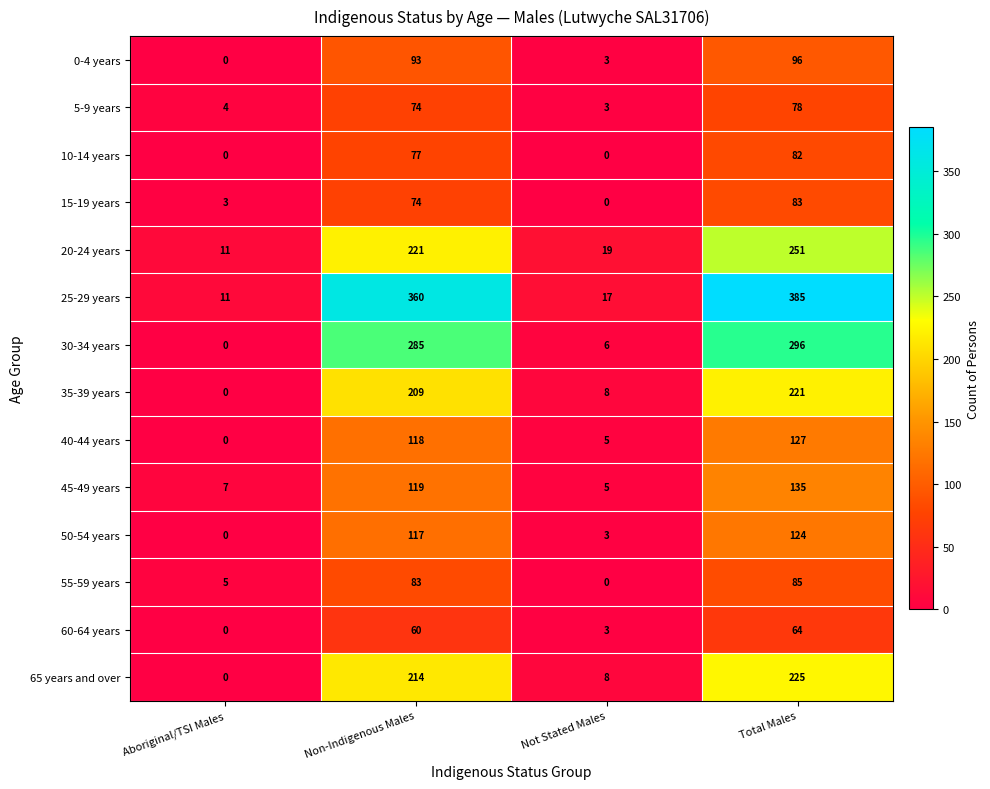

Rank the series by their maximum value, from lowest to highest.

60-64 years, 5-9 years, 10-14 years, 15-19 years, 55-59 years, 0-4 years, 50-54 years, 40-44 years, 45-49 years, 35-39 years, 65 years and over, 20-24 years, 30-34 years, 25-29 years